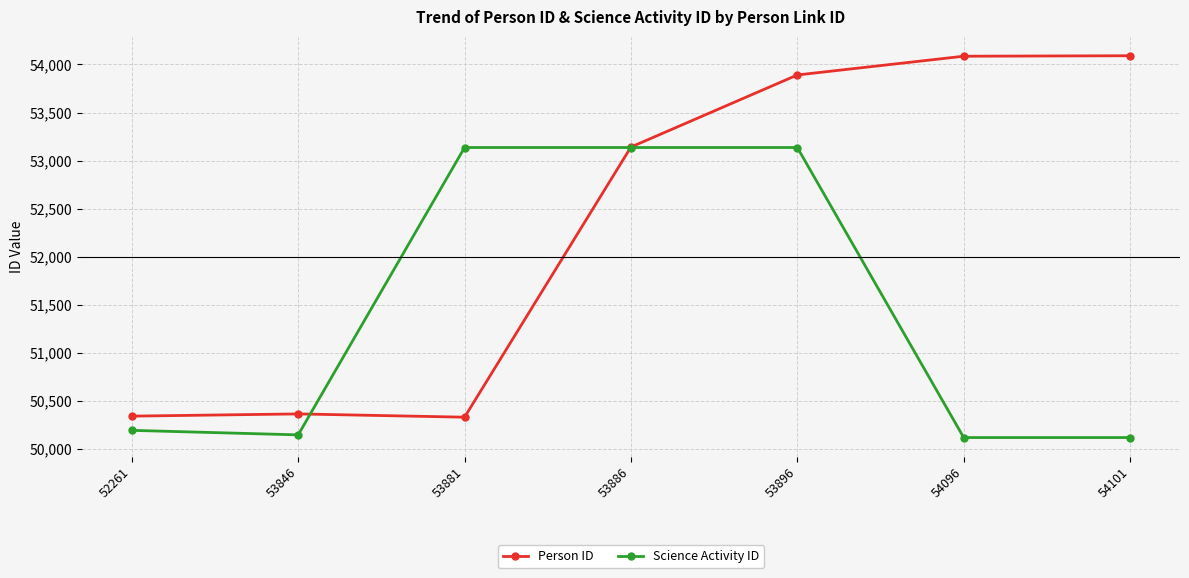

What is the value of the Science Activity ID point at the 1st from the left?

50193